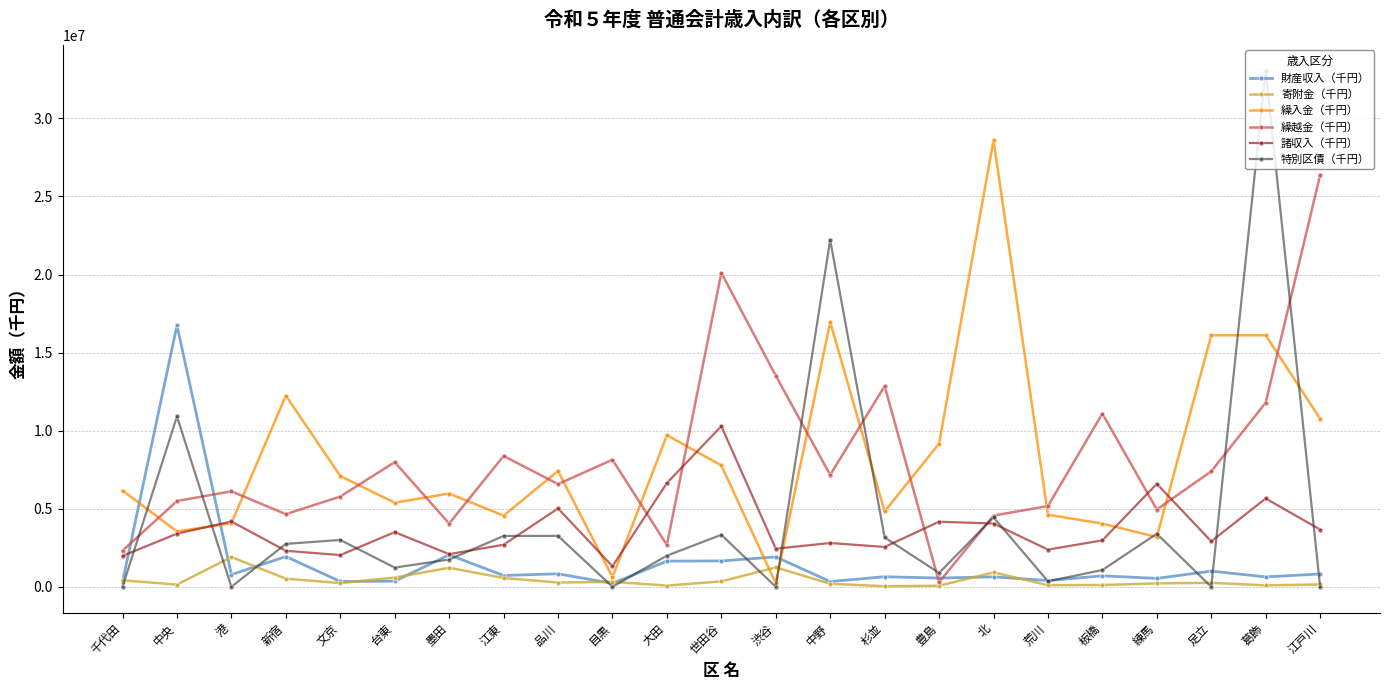

What is the difference between the highest and lowest values at 板橋?

10981736